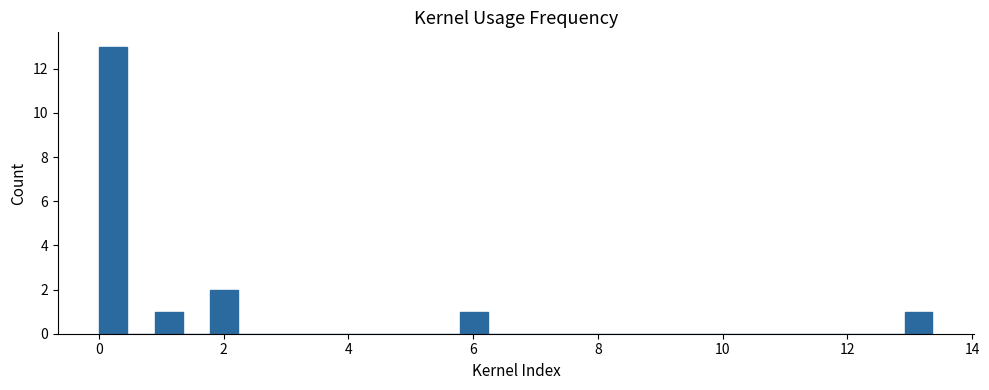

Read against the x-axis, roughly where is the centre of the tallest bar?

0.2